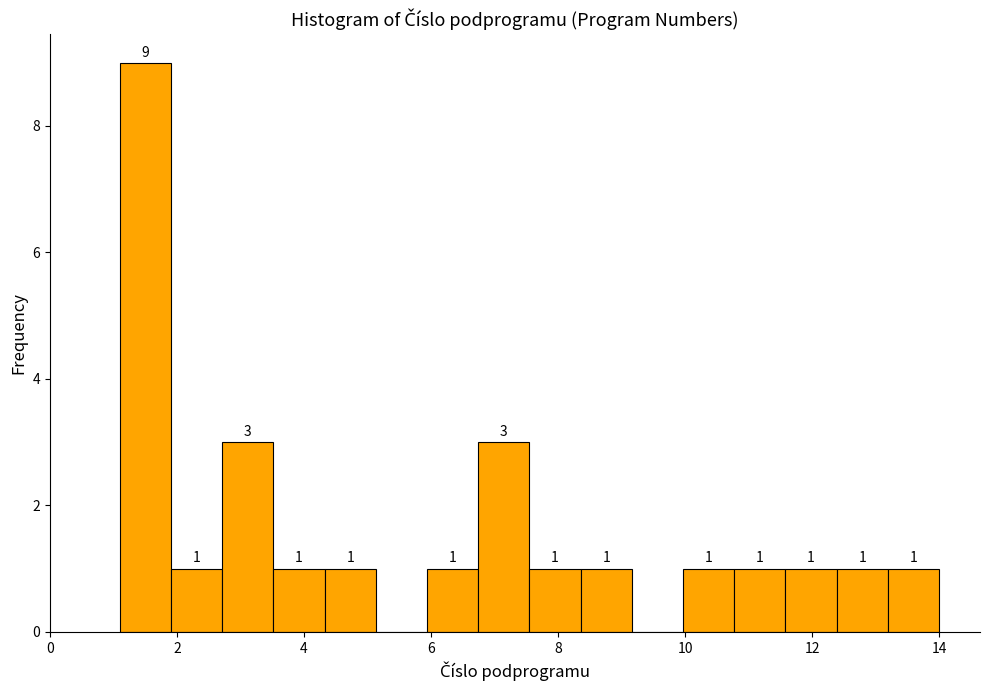

Which range on the x-axis has the tallest bar?

1.2 to 2.0